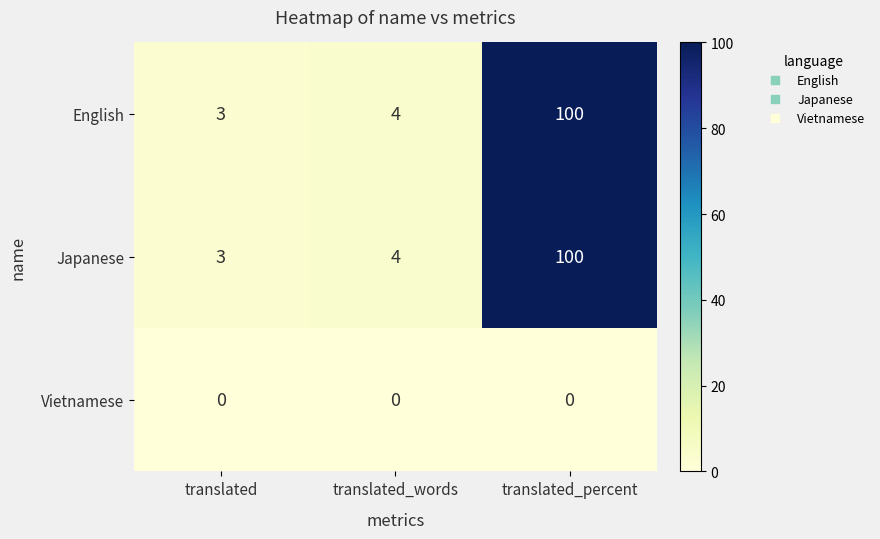

Is the value of Vietnamese at translated_percent greater than the value of Japanese at translated_words?

No